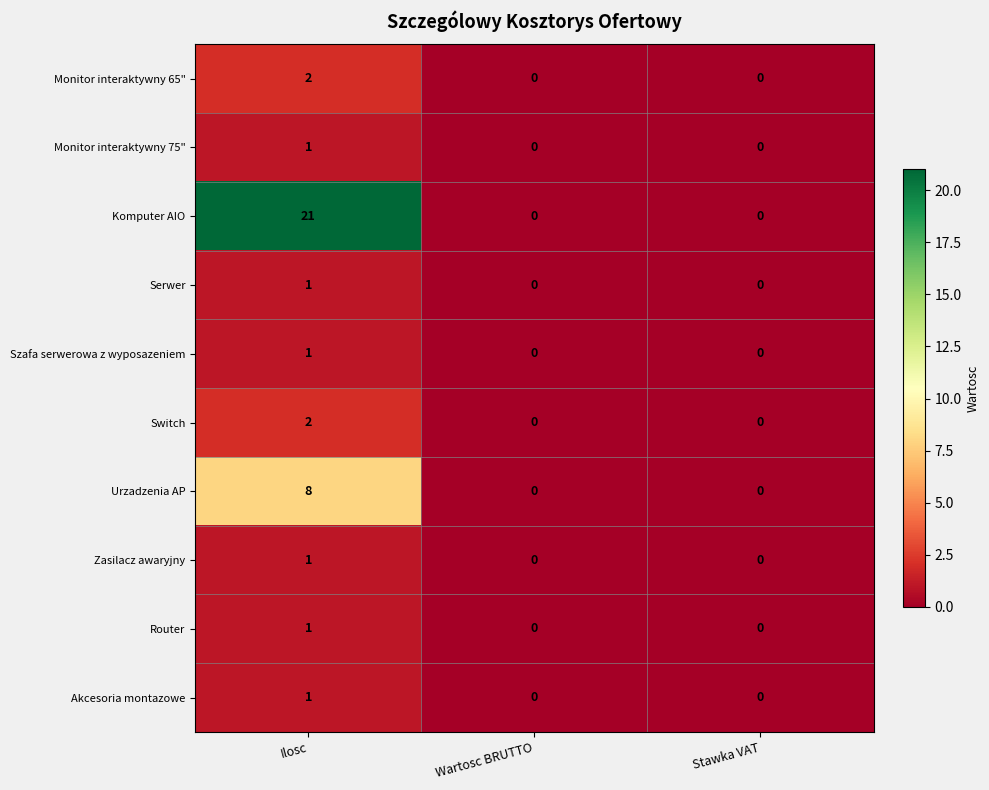

Which series has the largest total across all categories?

Komputer AIO